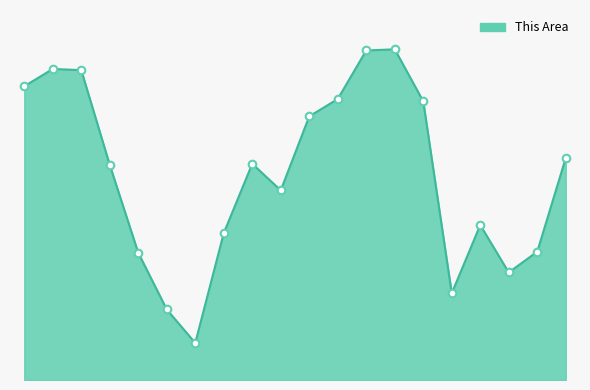

Does the chart have visible grid lines?

No